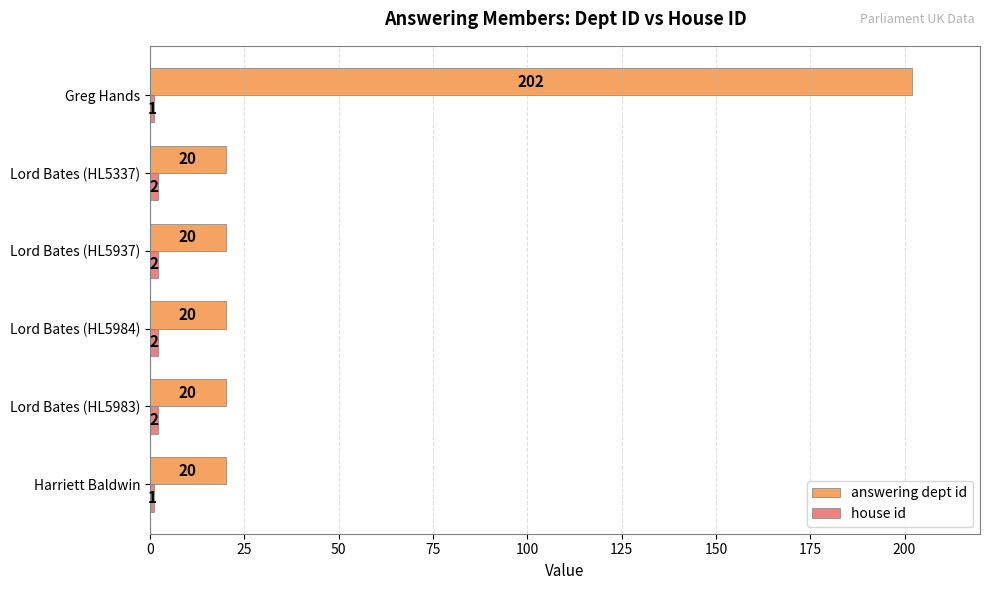

What is the maximum value shown in the chart?

202